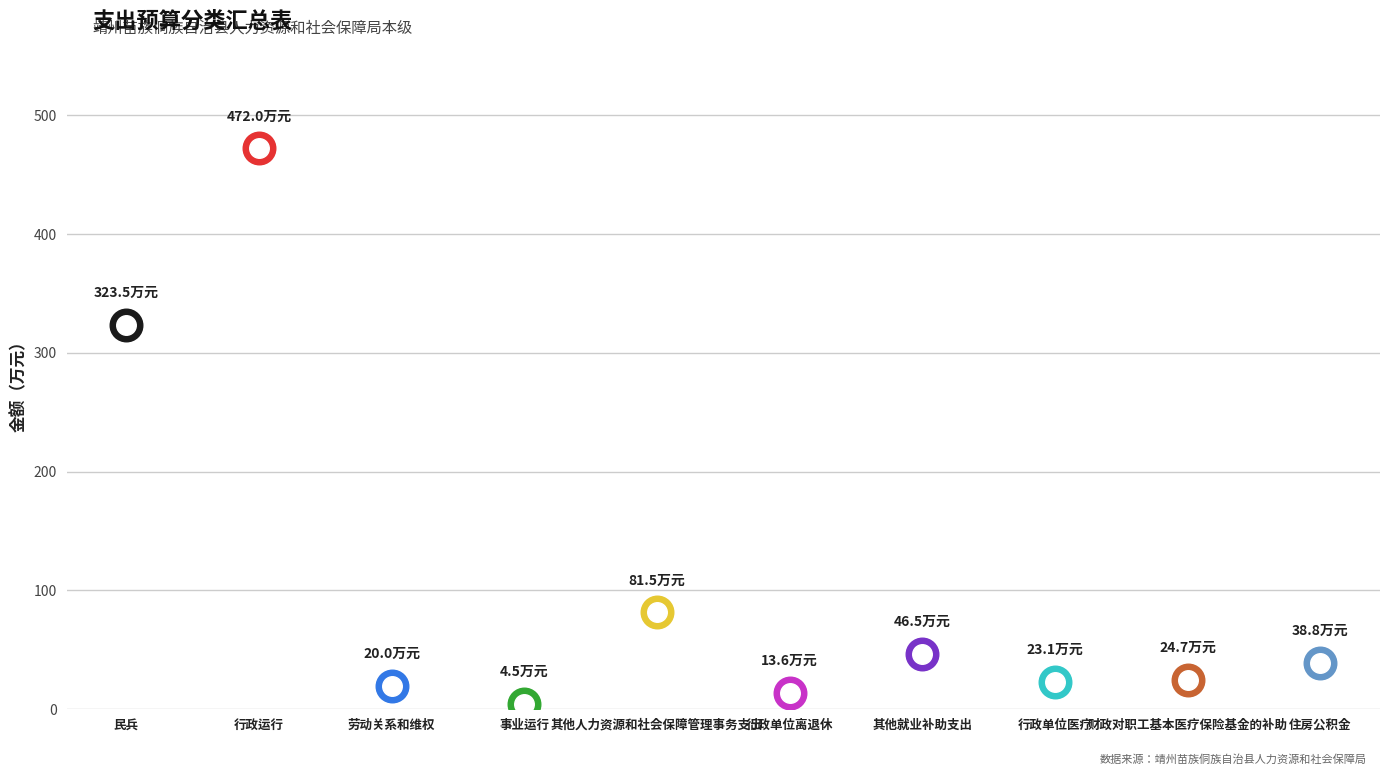

What is the change in value from 其他人力资源和社会保障管理事务支出 to 其他就业补助支出?

-35.0